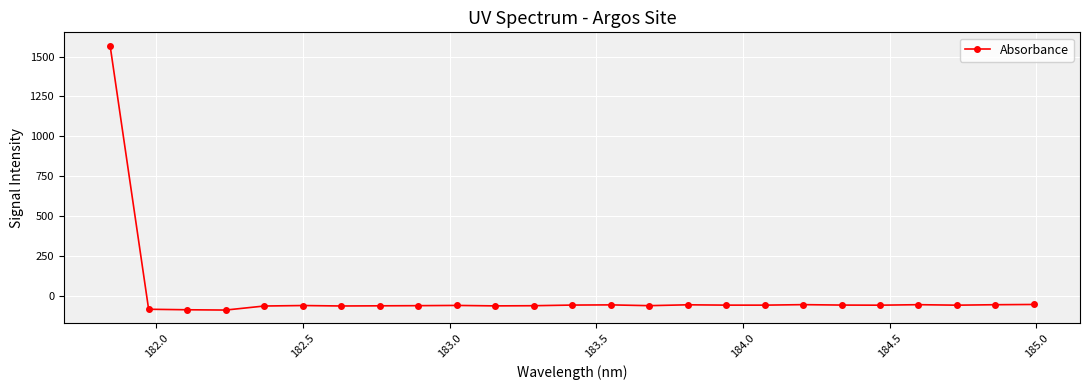

What is the difference between the maximum and minimum values?

1657.2